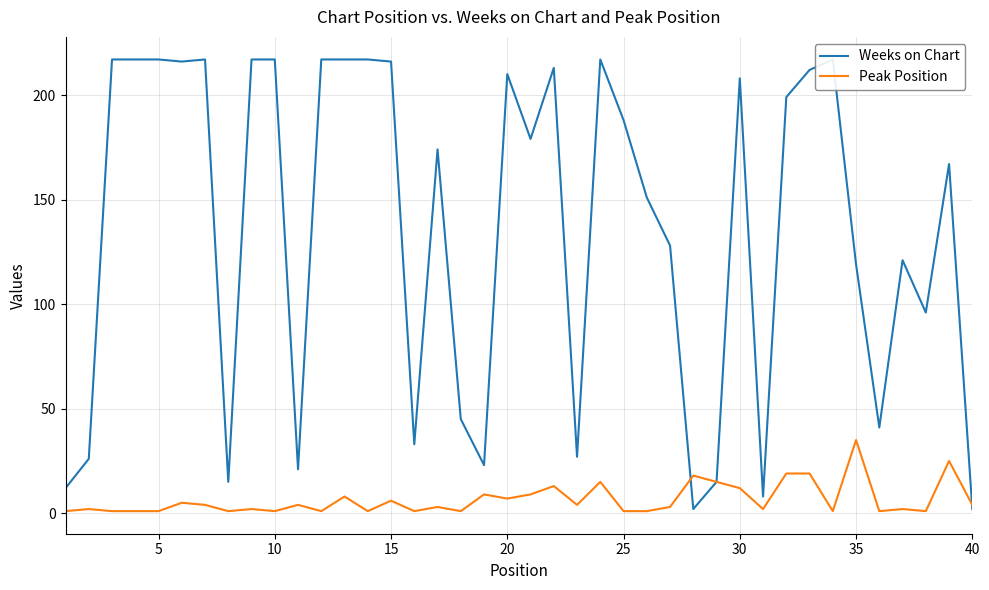

How many distinct data groups are displayed?

2